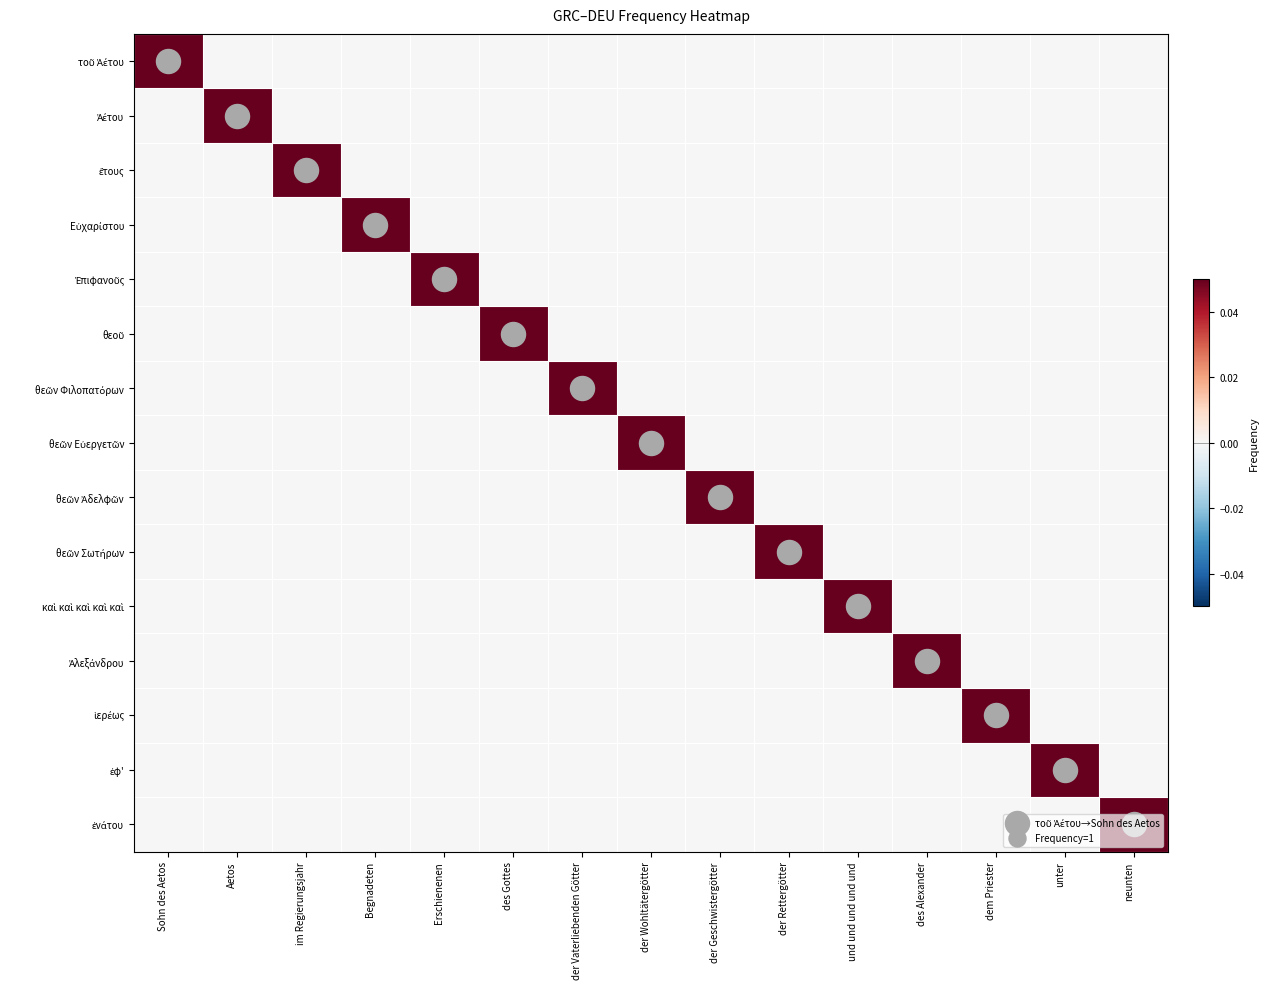

How many data points does each series have?

15